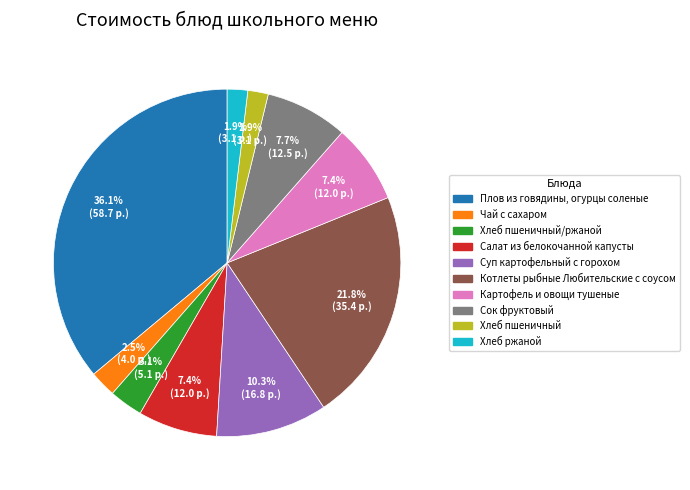

Does any single category account for the majority?

No